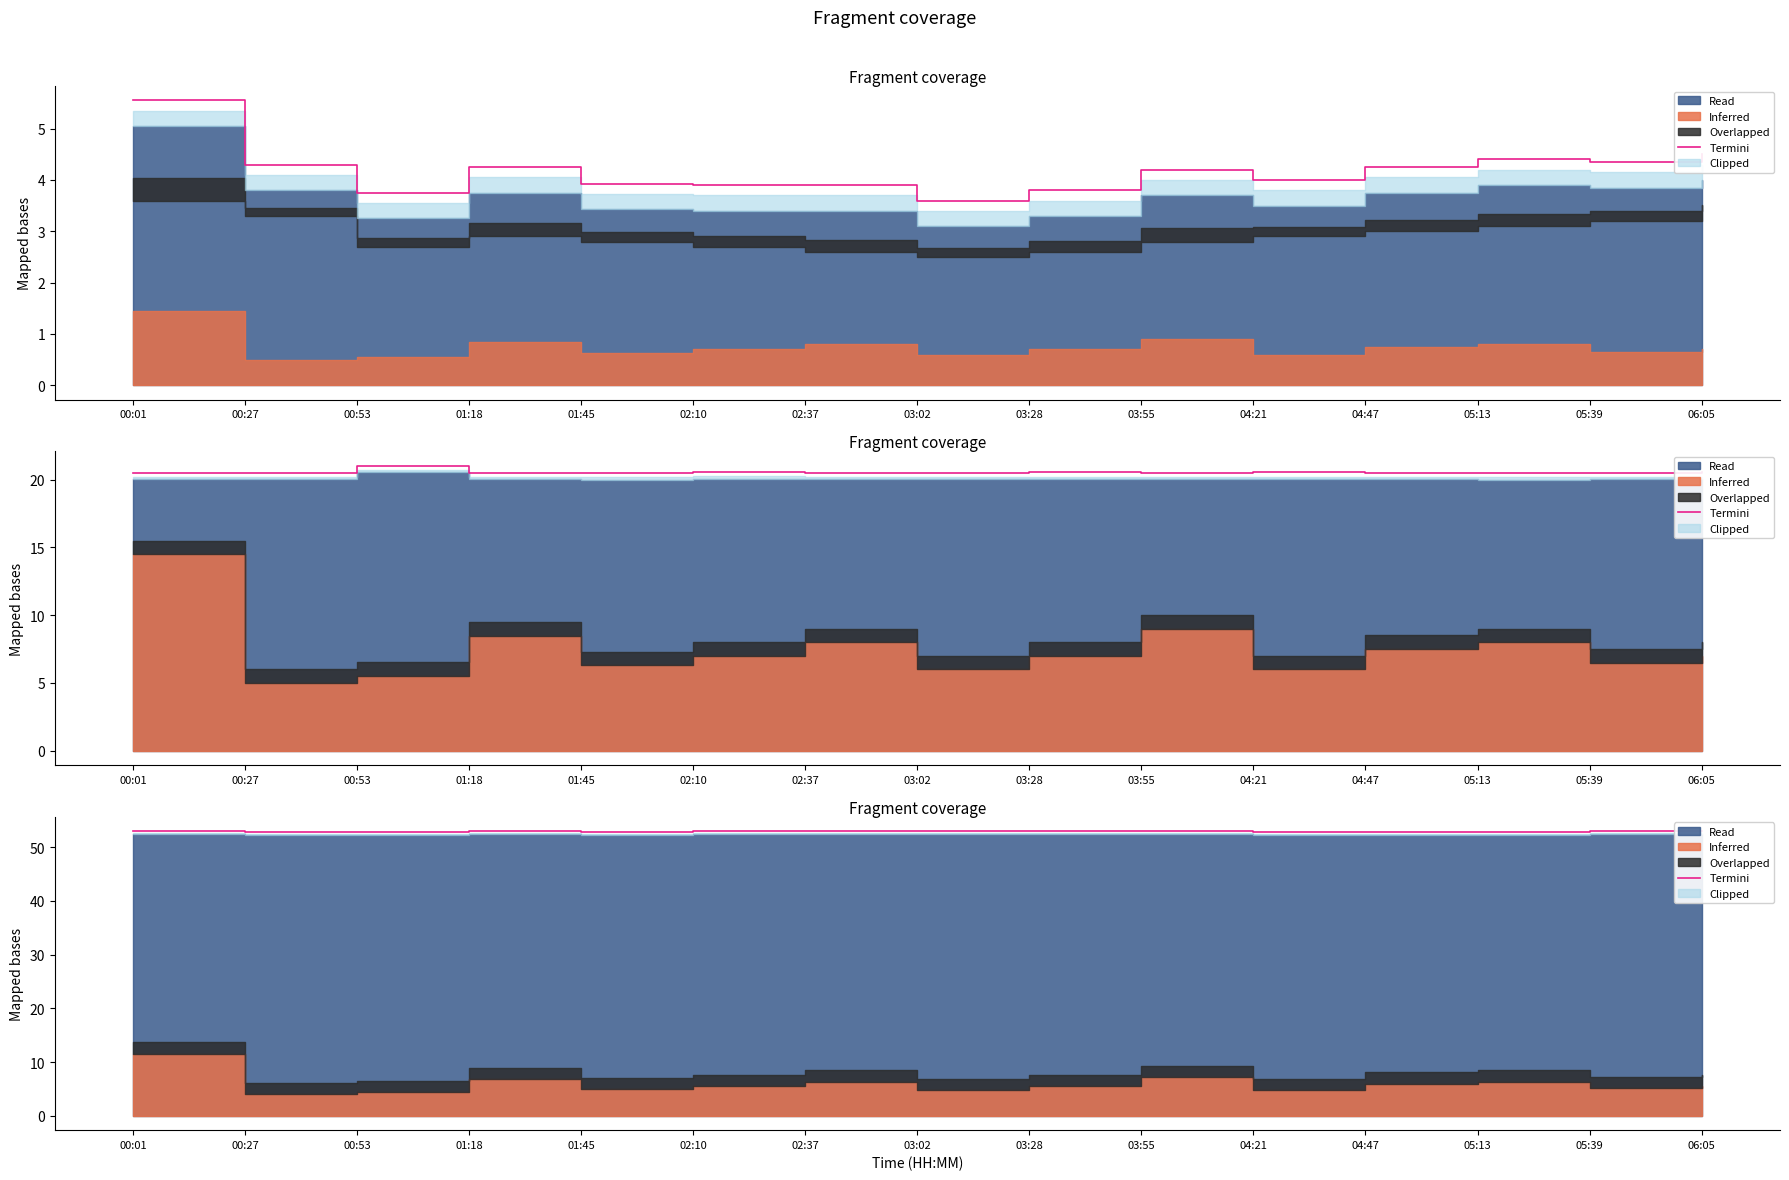

What is the value of the 7th point from the left?

53.0